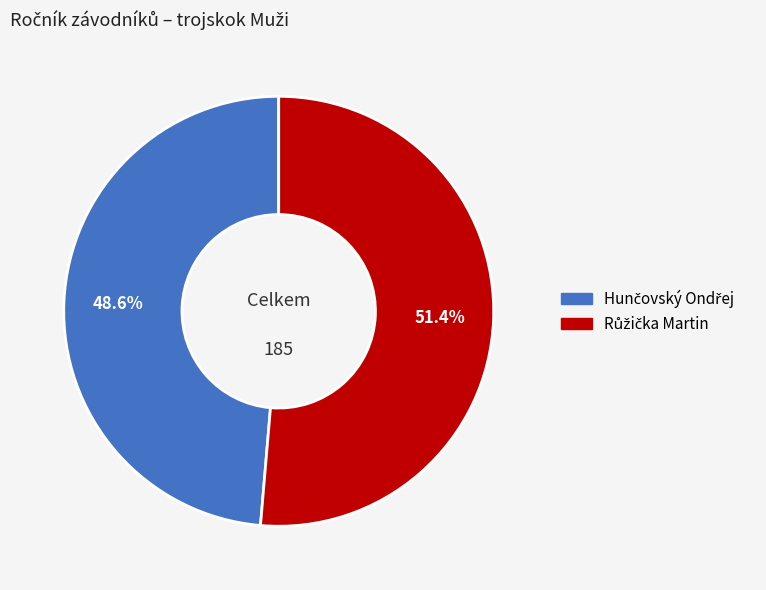

Is there any slice that represents more than half of the pie?

Yes